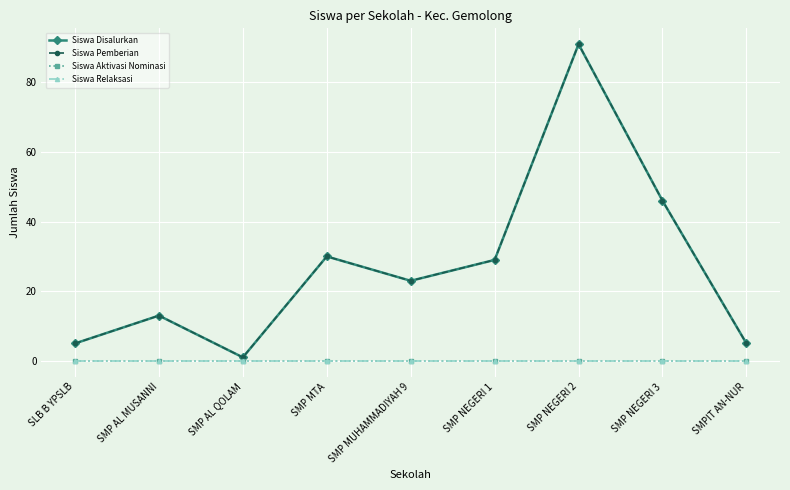

The Siswa Pemberian series shows 30 at SMP MTA. True or false?

True